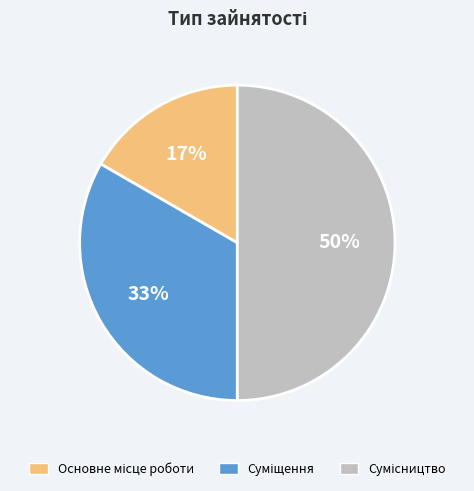

To the nearest percent, what is the difference between the largest and smallest slice percentages?

33%